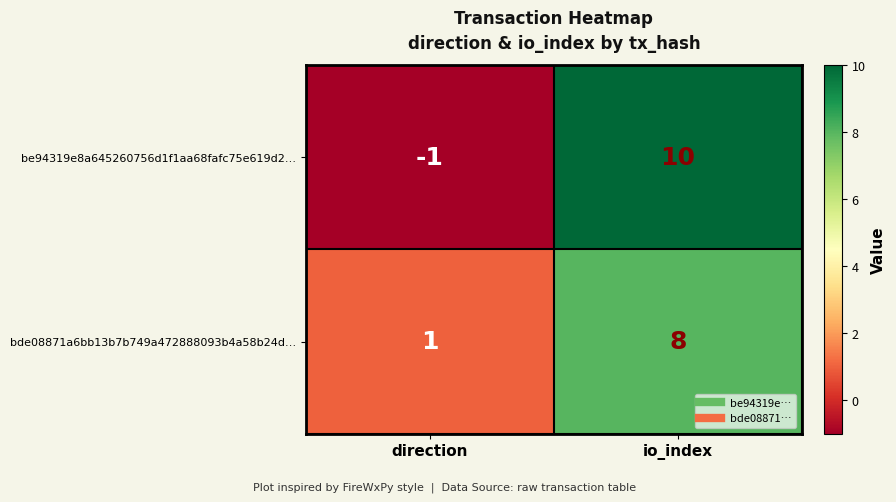

What is the sum of the be94319e8a645260756d1f1aa68fafc75e619d2… values at io_index and direction?

9